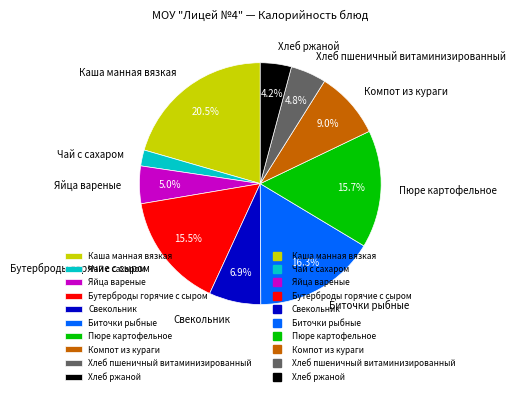

Does Компот из кураги represent more than half of the total?

No